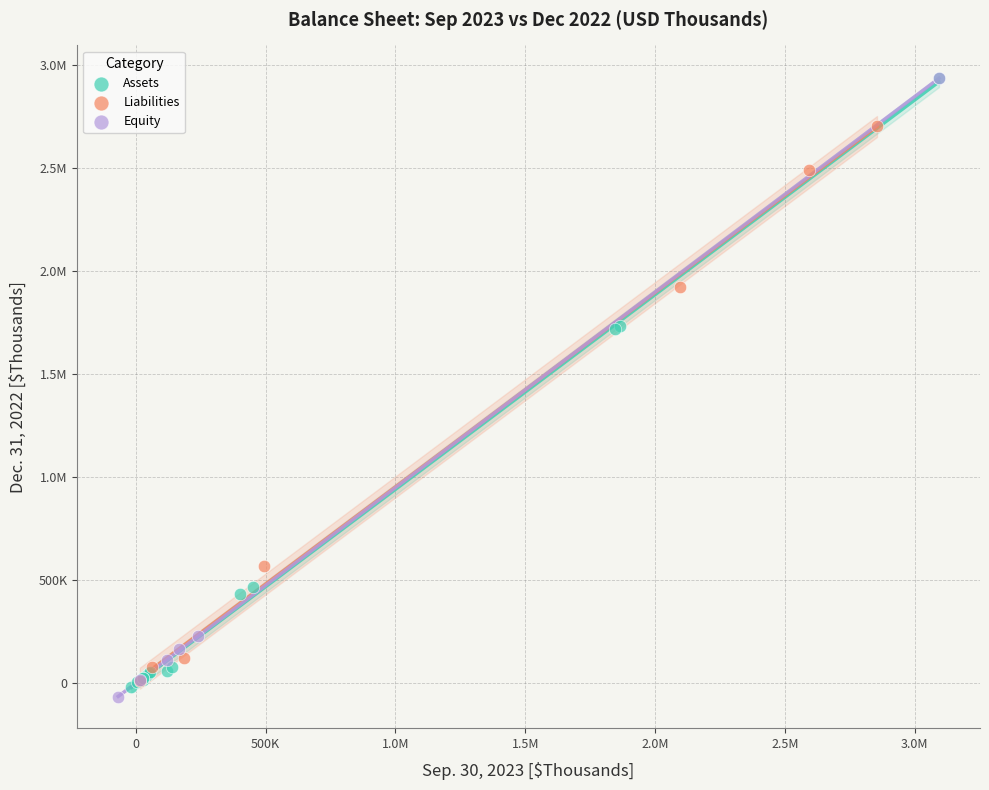

What are all the series names shown in the legend?

Assets, Liabilities, Equity